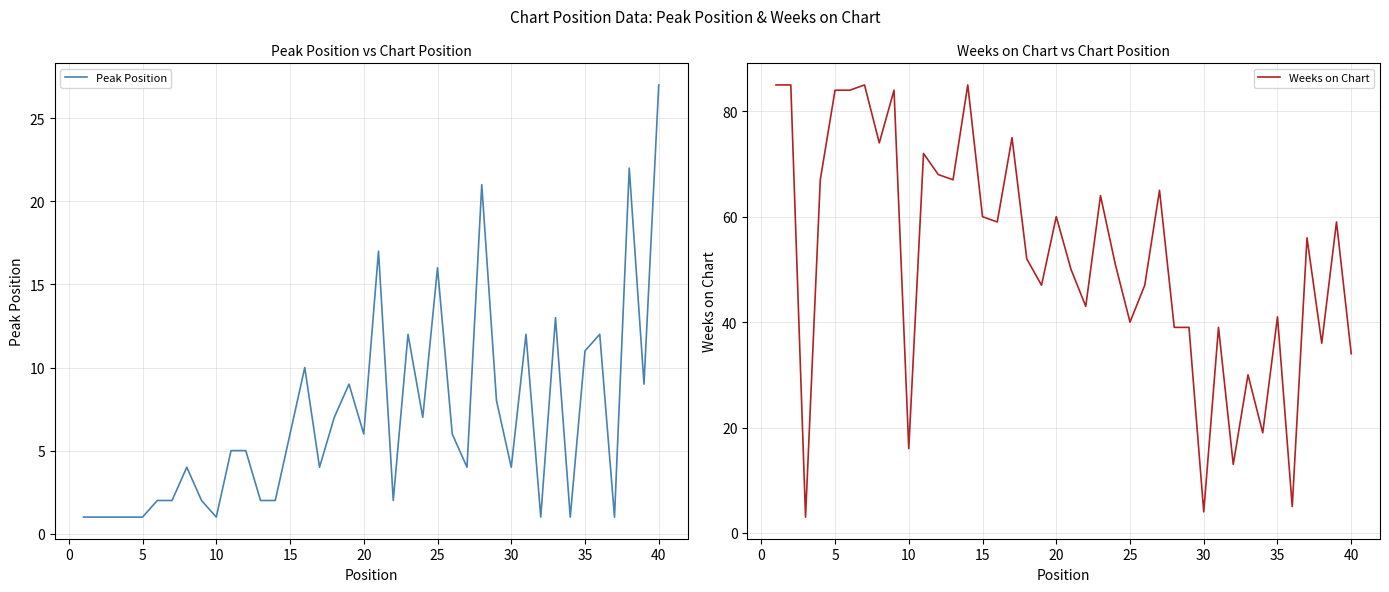

What is the average value of the Peak Position series?

7